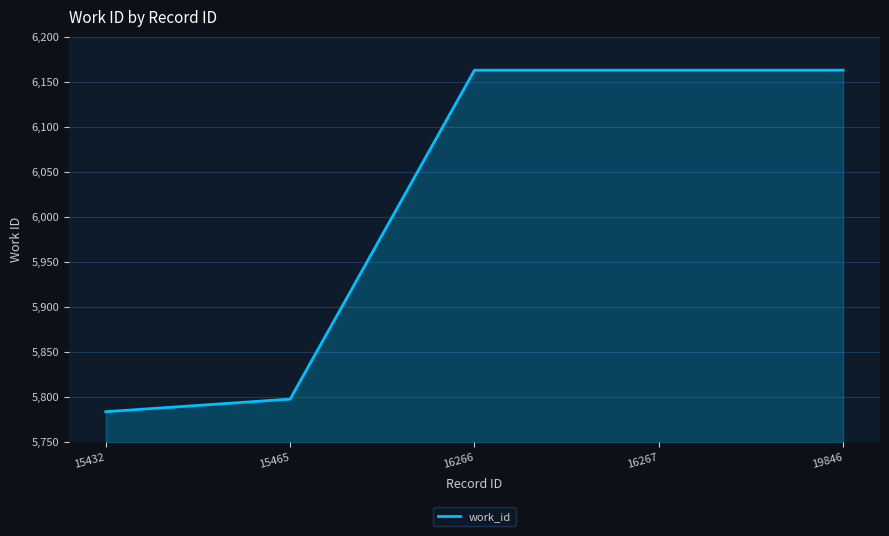

How many series are shown in this chart?

1